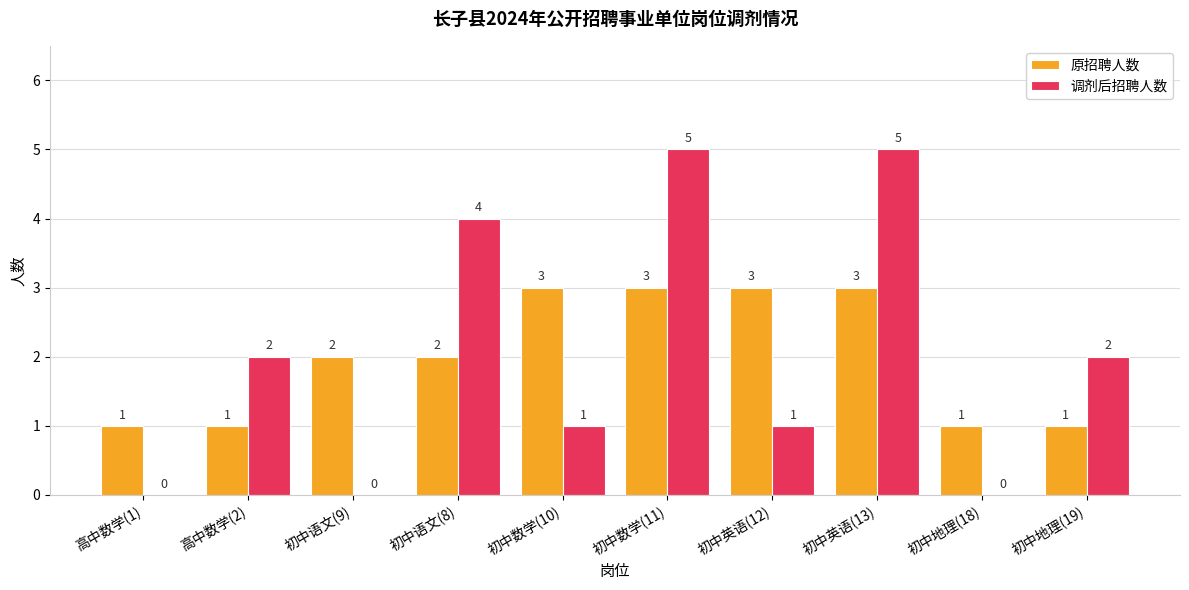

What is the sum of all 原招聘人数 values?

20